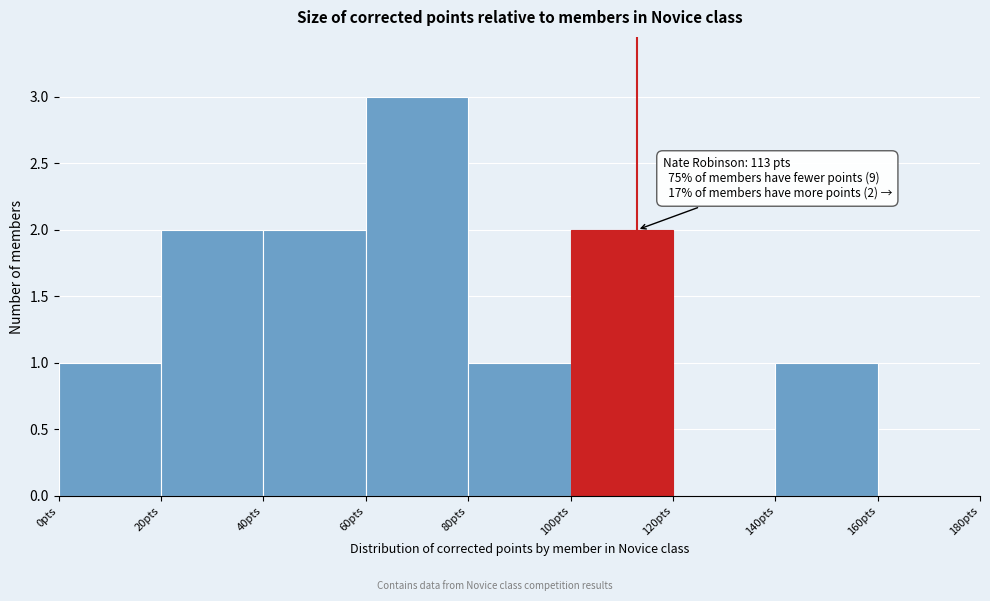

Which range on the x-axis has the tallest bar?

60 to 80